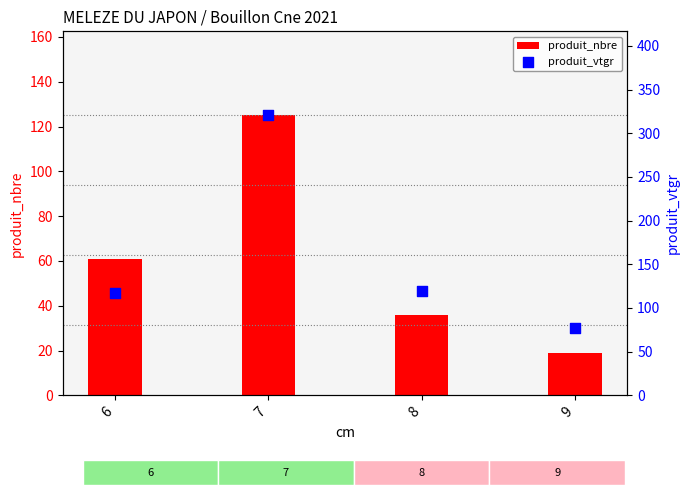

Which series has the largest Y range (max minus min)?

produit_vtgr